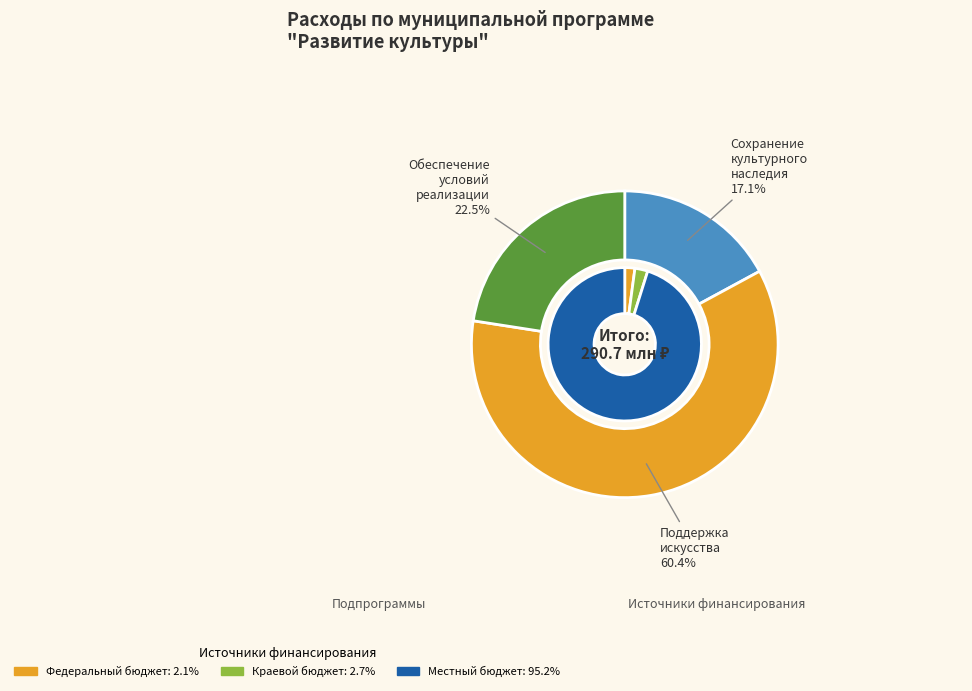

Which has a higher value, Подпрограмма 1: Сохранение культурного наследия or Подпрограмма 2: Поддержка искусства?

Подпрограмма 2: Поддержка искусства